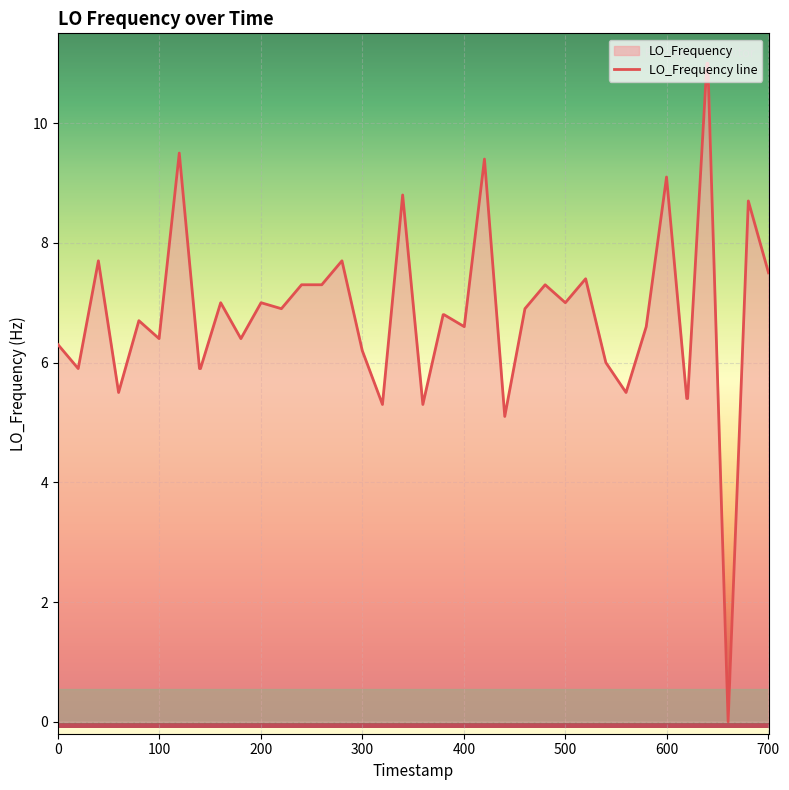

What is the difference between the maximum and minimum values?

11.0